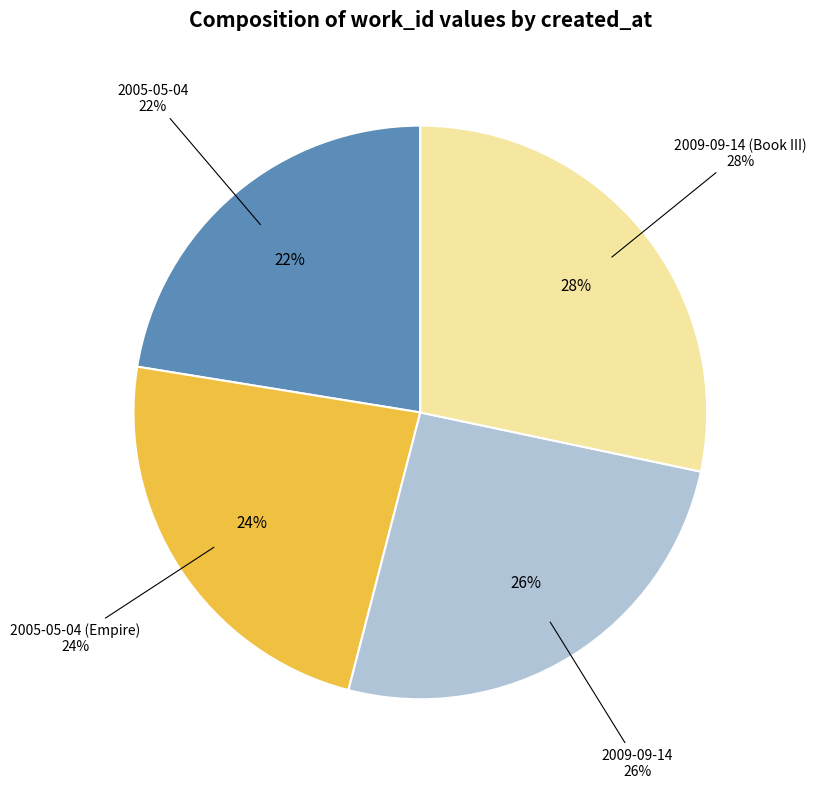

Which category has the smallest portion of the pie?

2005-05-04